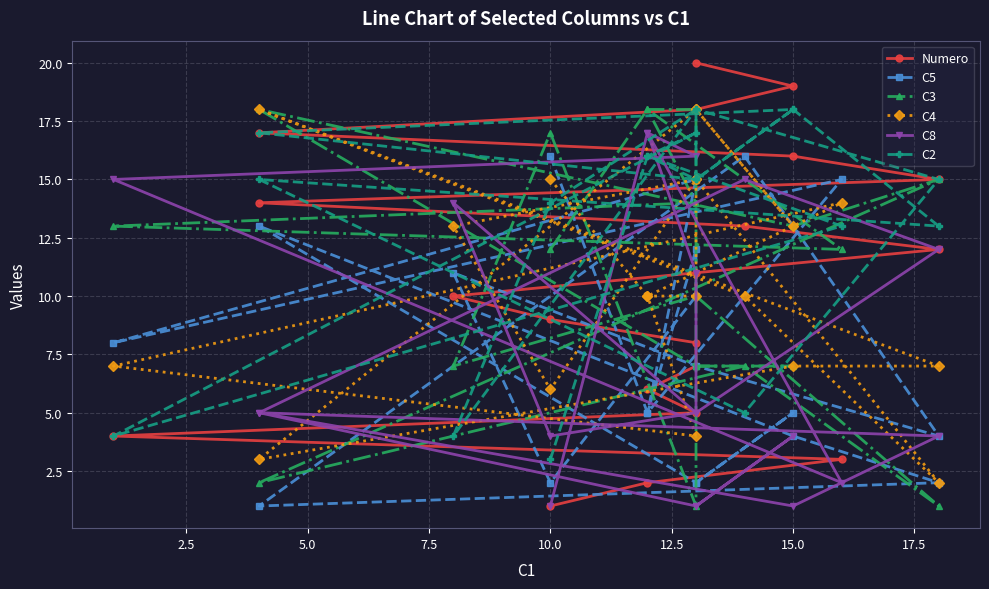

What is the value of the Numero point at the 19th from the left?

19